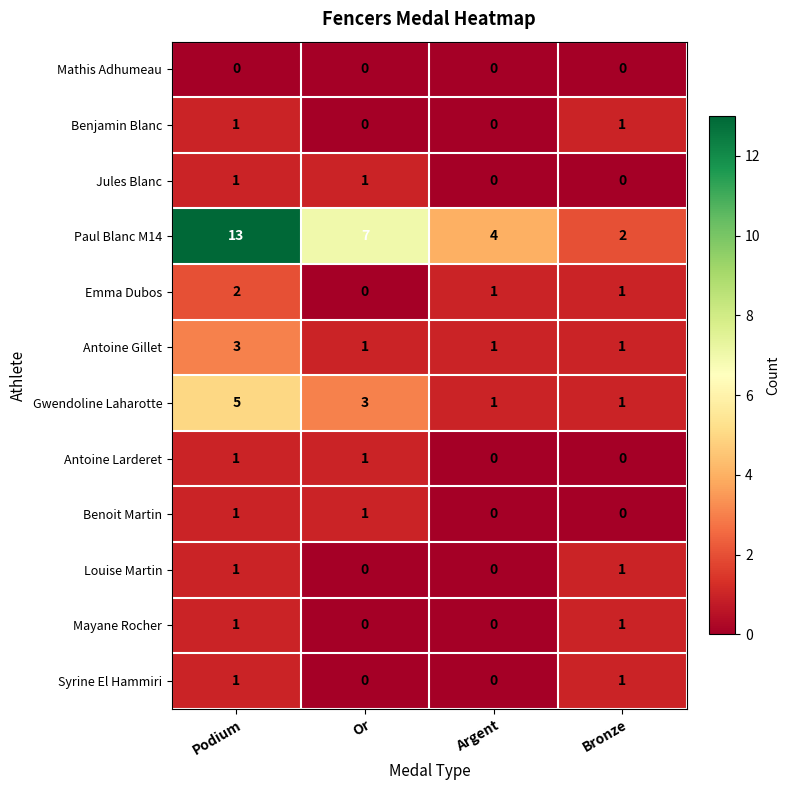

Count the Gwendoline Laharotte values in the range 1 to 5.

4